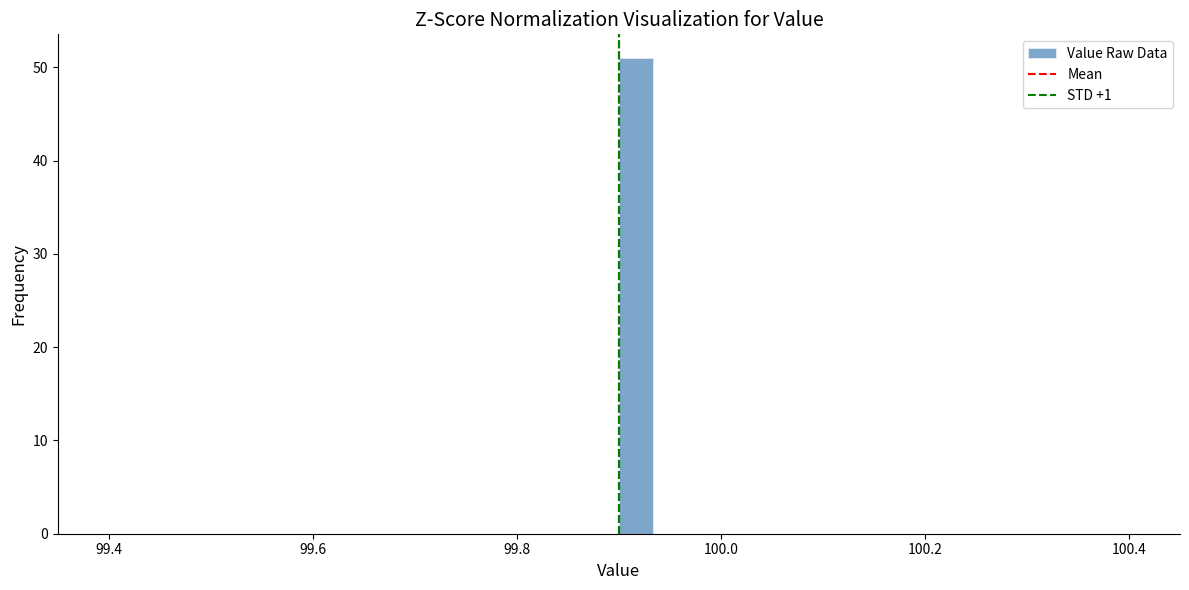

Around what value on the x-axis is the tallest bar? Give the approximate position of its centre, as read against the axis.

99.92